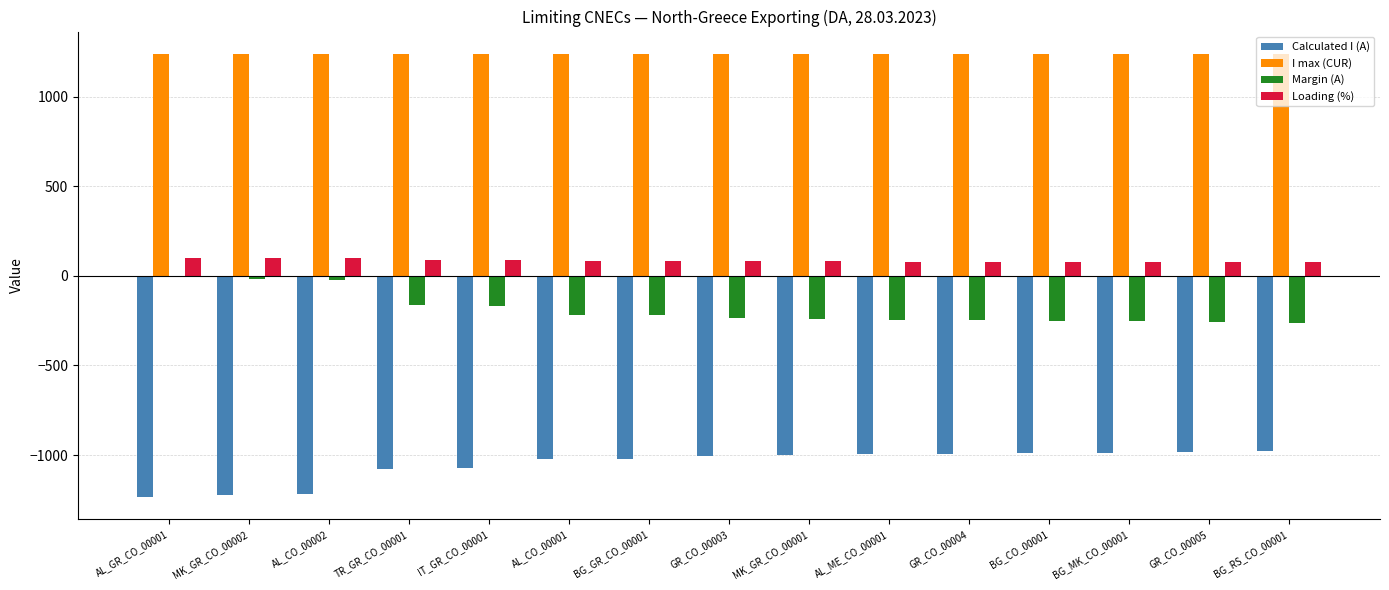

What is the maximum value for I max (CUR)?

1240